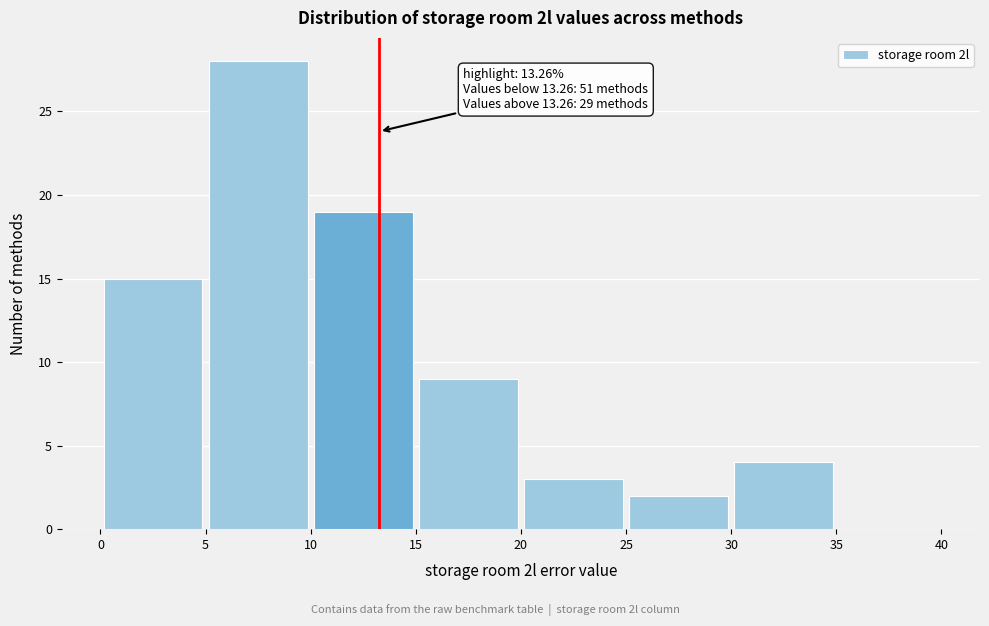

Over which range of the x-axis is the bar tallest?

5 to 10